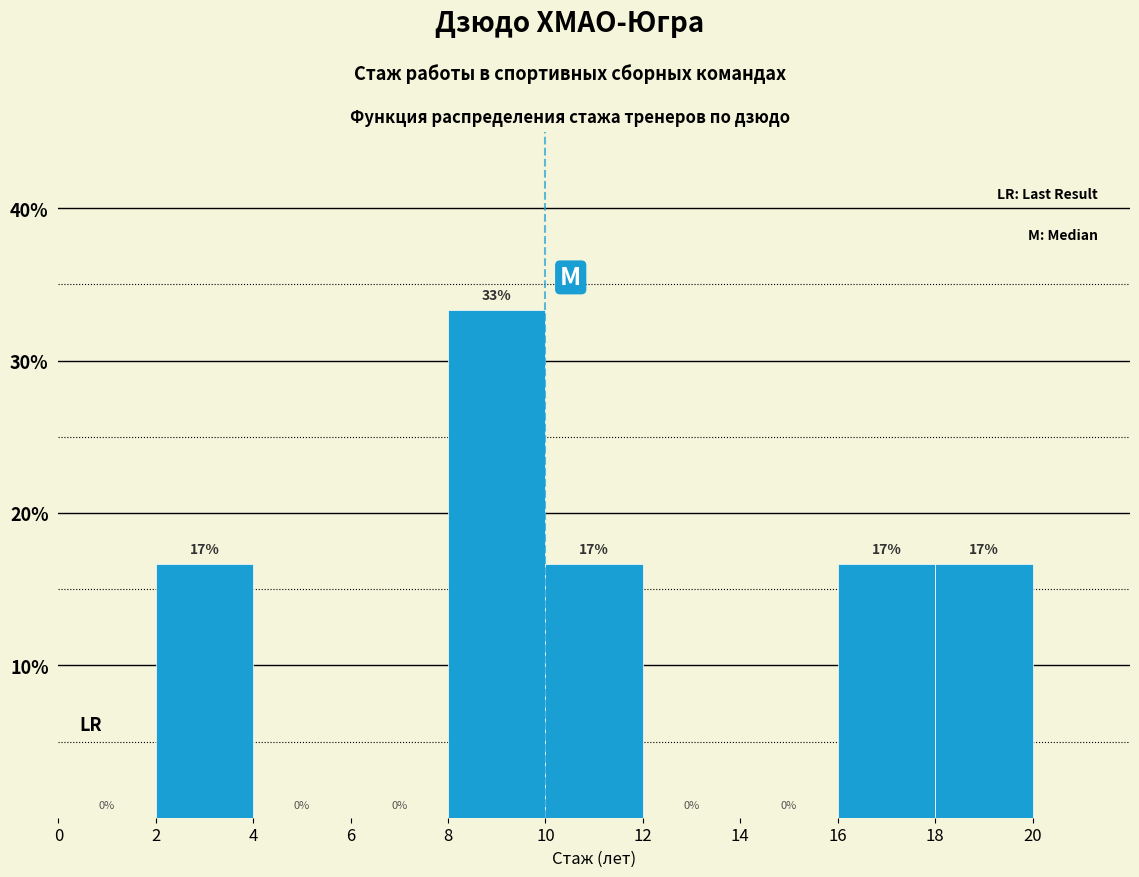

Over which range of the x-axis is the bar tallest?

8 to 10